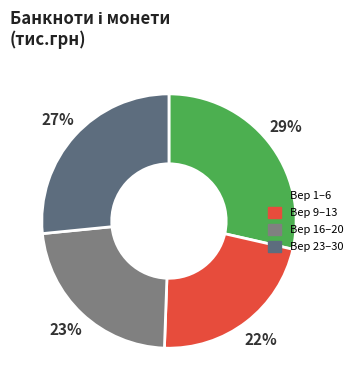

Which slice is the largest?

Вер 1–6